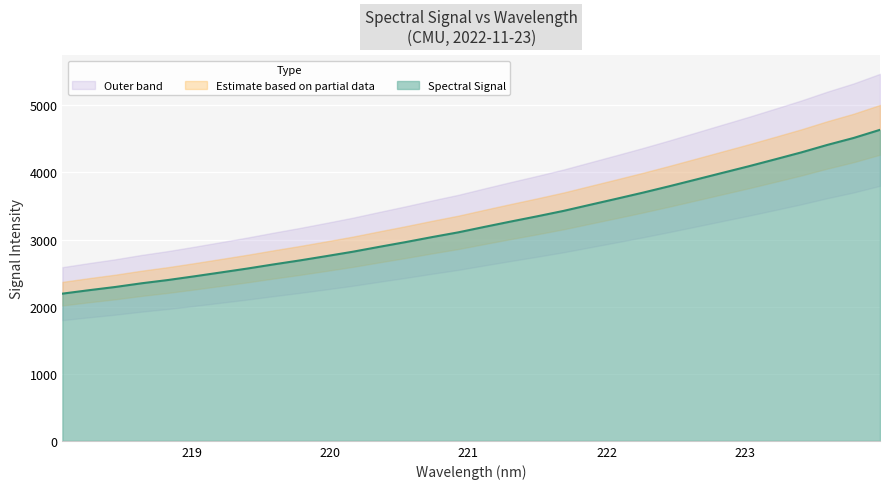

What is the minimum value for Spectral Signal?

2193.9